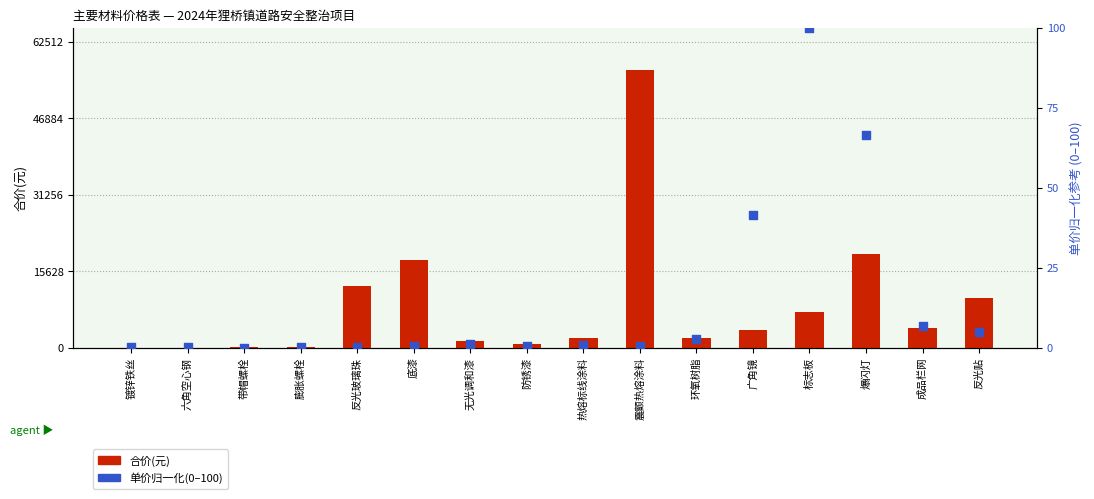

Is the value of 合价(元) at 热熔标线涂料 greater than the value of 单价归一化(0-100) at 带帽螺栓?

Yes